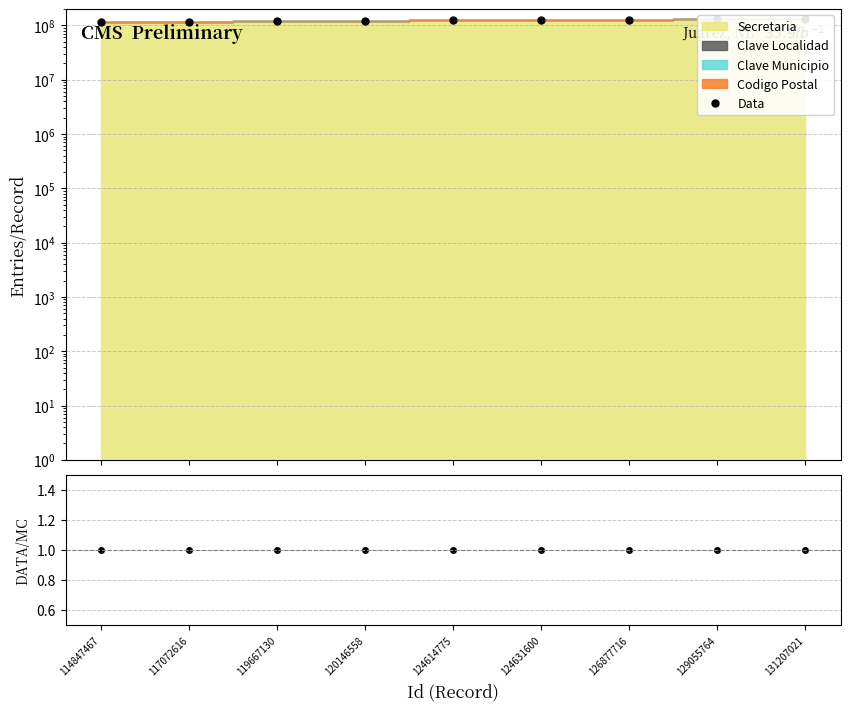

Reading right to left, extract all data points from this chart.

131207021=131274303	129055764=129123046	126877716=126944998	124631600=124698882	124614775=124682057	120146558=120213840	119667130=119734412	117072616=117139898	114847467=114914749